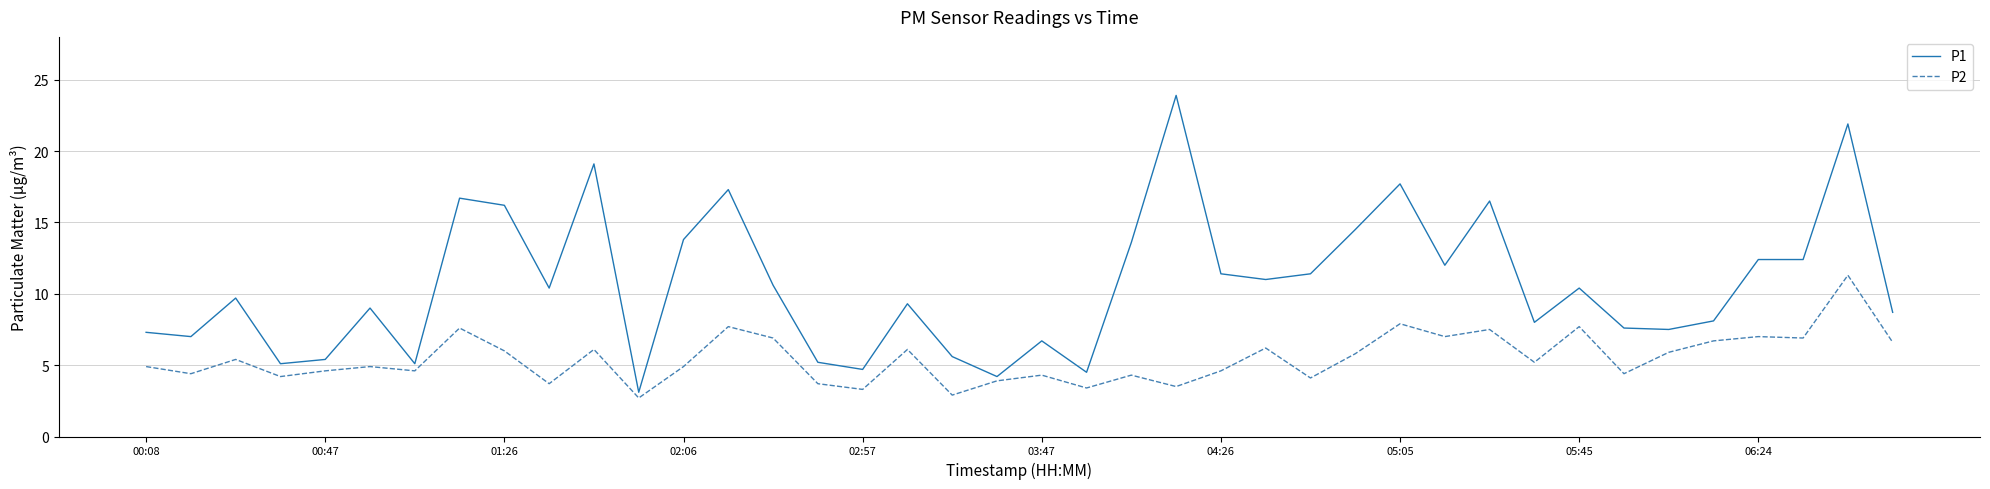

True or false: P1 and P2 cross at least once.

False